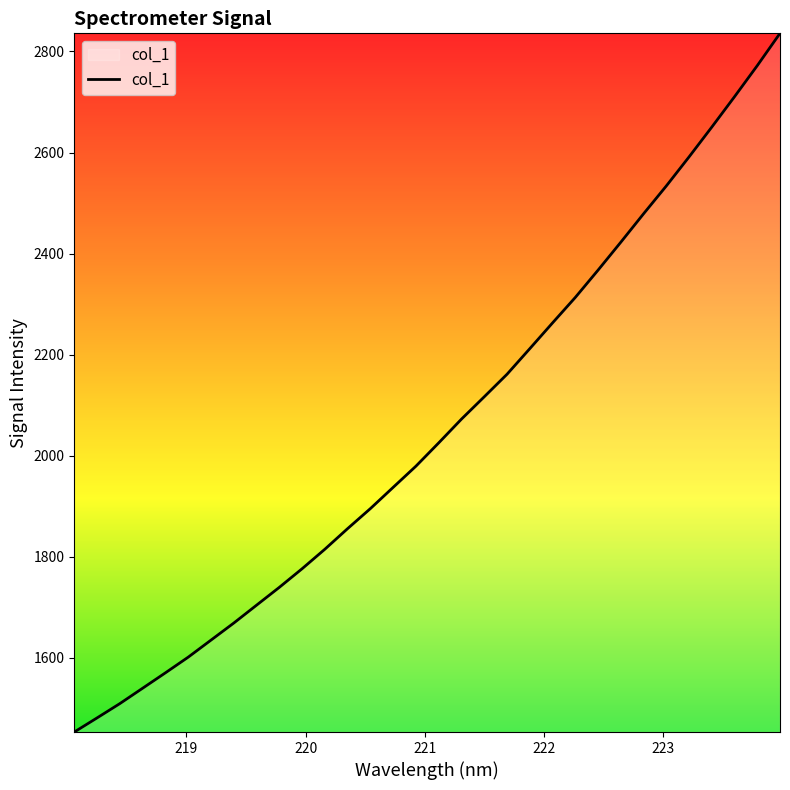

What is the difference between the maximum and minimum values?

1382.6